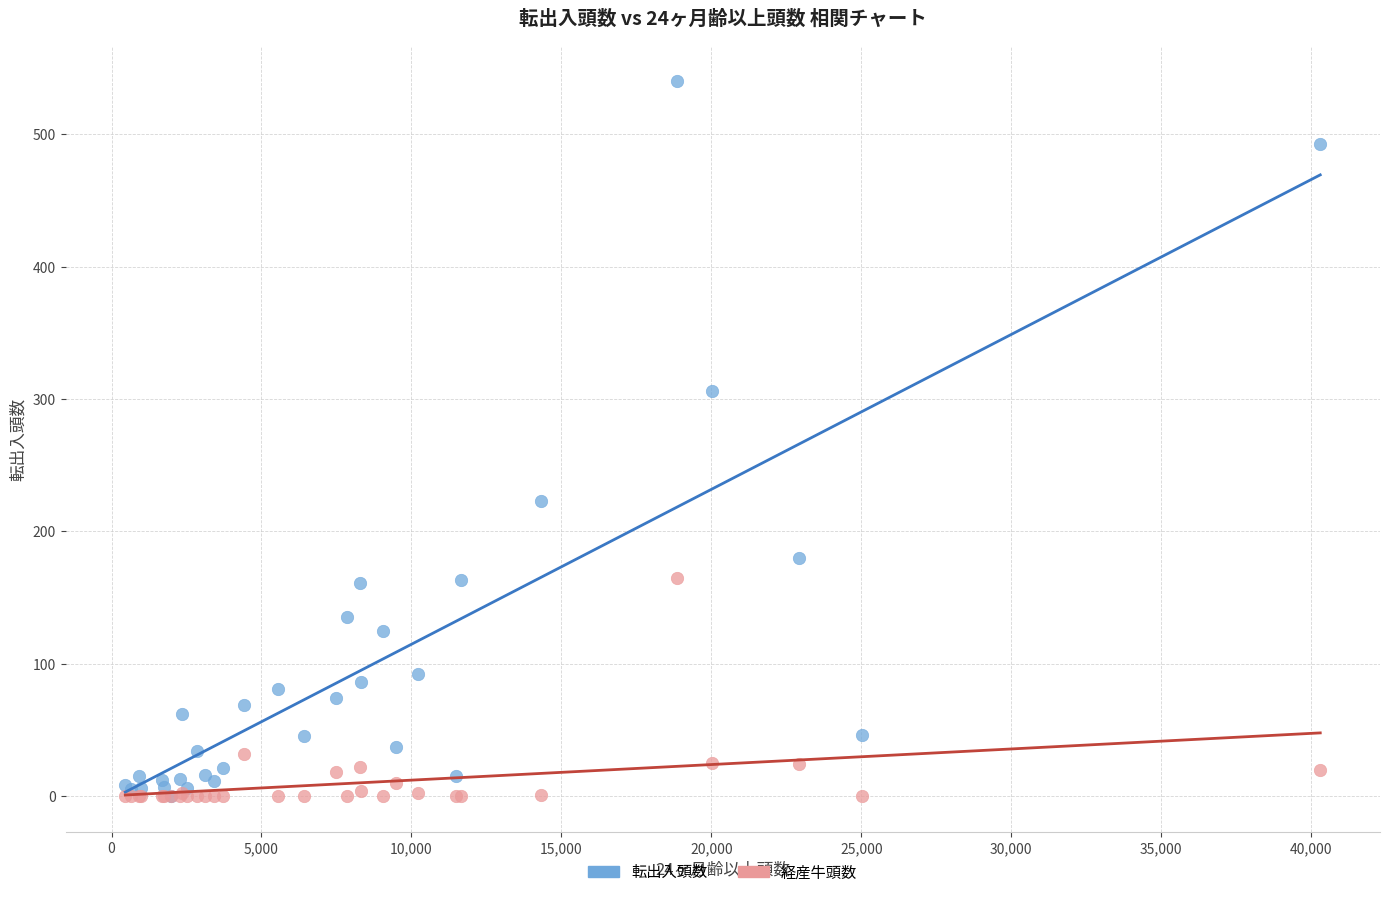

Which series contains the highest Y value?

転出入頭数